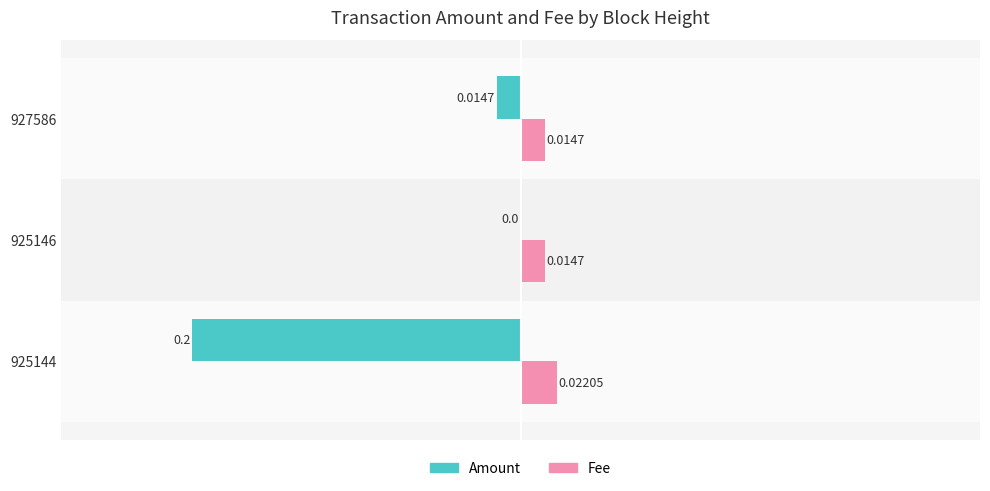

Which series has the largest range (max minus min)?

Amount